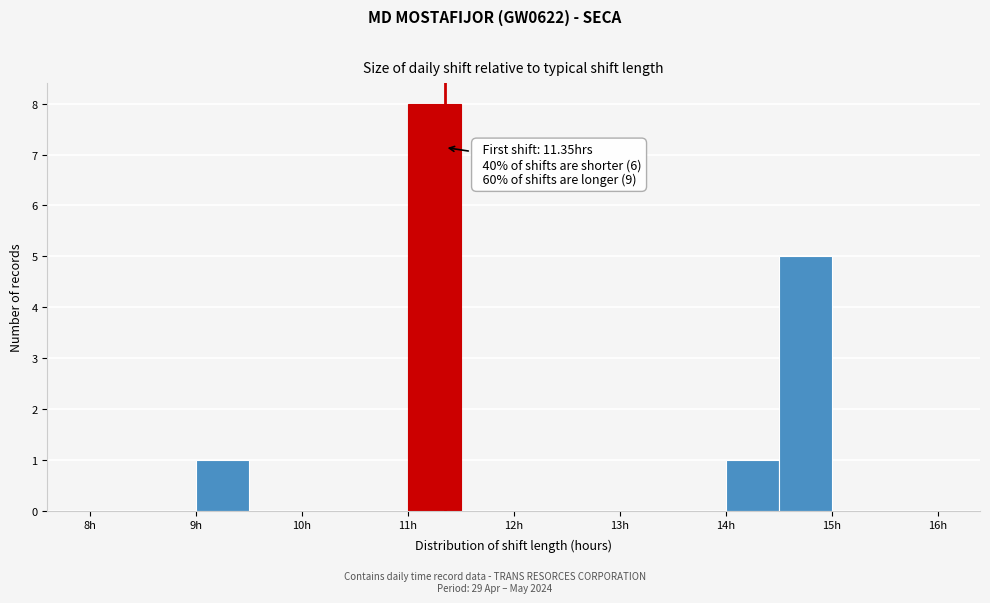

Which range on the x-axis has the tallest bar?

11.0 to 11.5